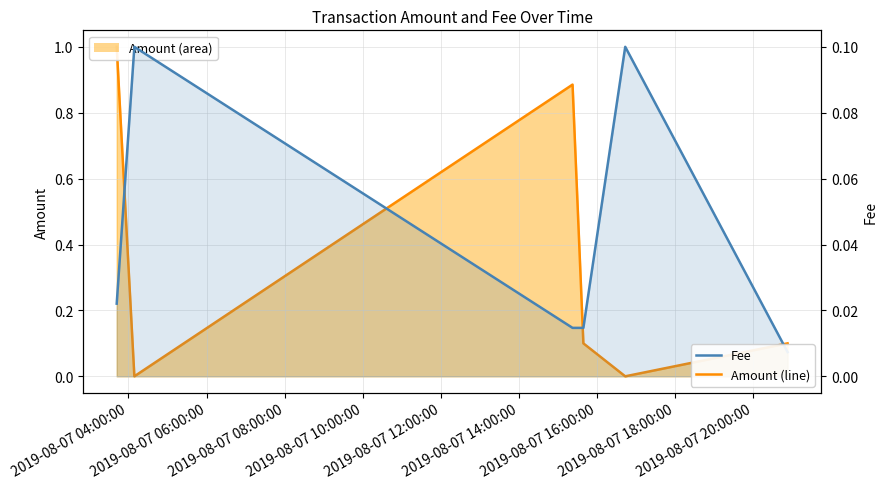

How many intersections are there between Fee and Amount (line)?

4